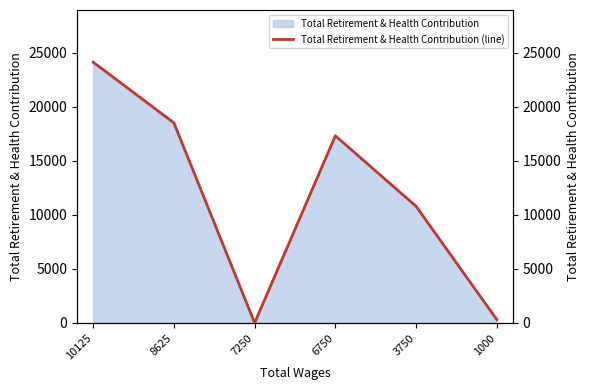

Between 7250 and 3750, which is larger?

3750